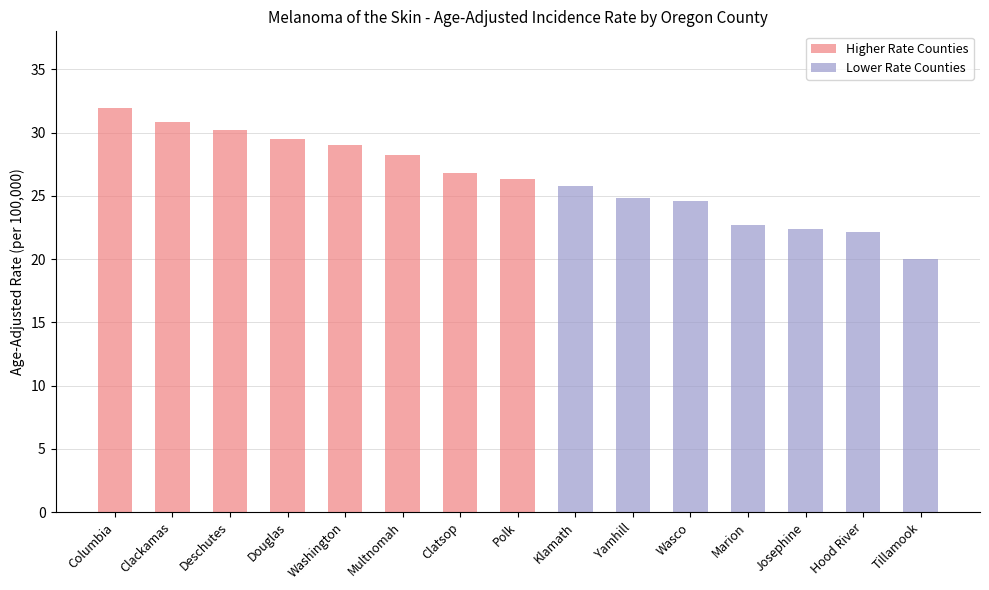

Reading left to right, list all the values displayed in this chart.

31.9	30.8	30.2	29.5	29.0	28.2	26.8	26.3	25.8	24.8	24.6	22.7	22.4	22.1	20.0